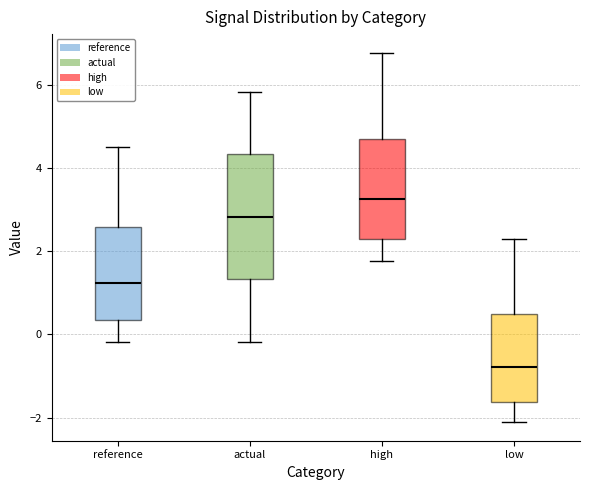

Reading left to right, read every box against the y-axis: the position of its median line, the range the box covers, and the ends of its whiskers. The values are not printed on the chart, so give them approximately, as read against the axis.

reference: median 1.2, box 0.4 to 2.6, whiskers -0.2 to 4.6
actual: median 2.8, box 1.4 to 4.4, whiskers -0.2 to 5.8
high: median 3.2, box 2.4 to 4.8, whiskers 1.8 to 6.8
low: median -0.8, box -1.6 to 0.6, whiskers -2.2 to 2.2